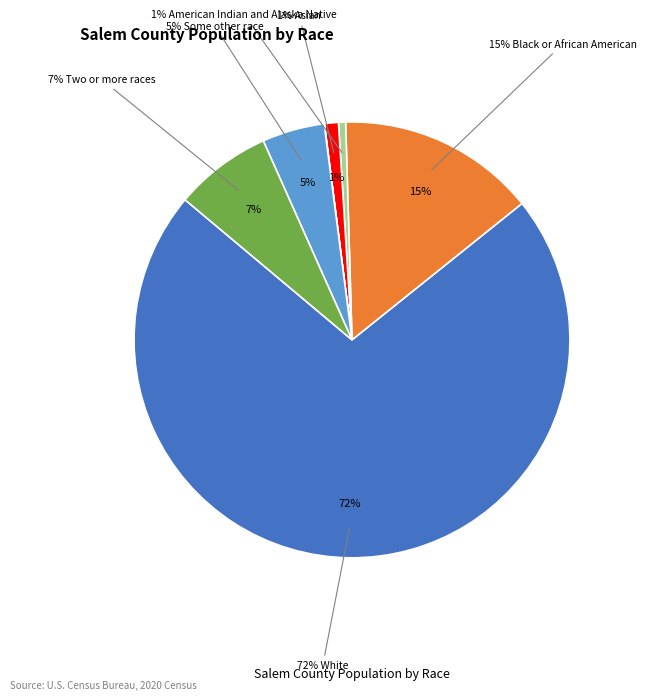

What percentage is NOT represented by American Indian and Alaska Native?

99.5%